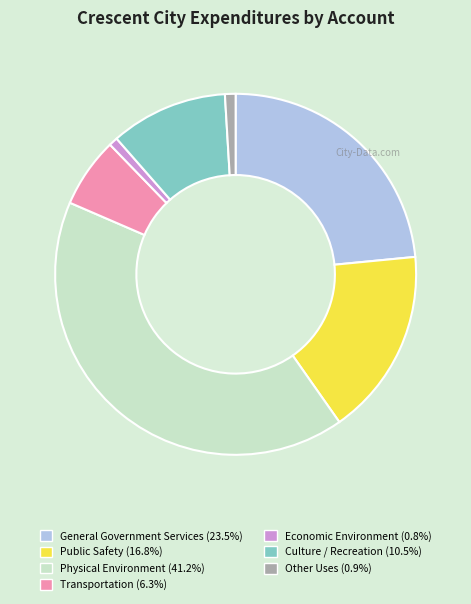

Which slice is the largest?

Physical Environment